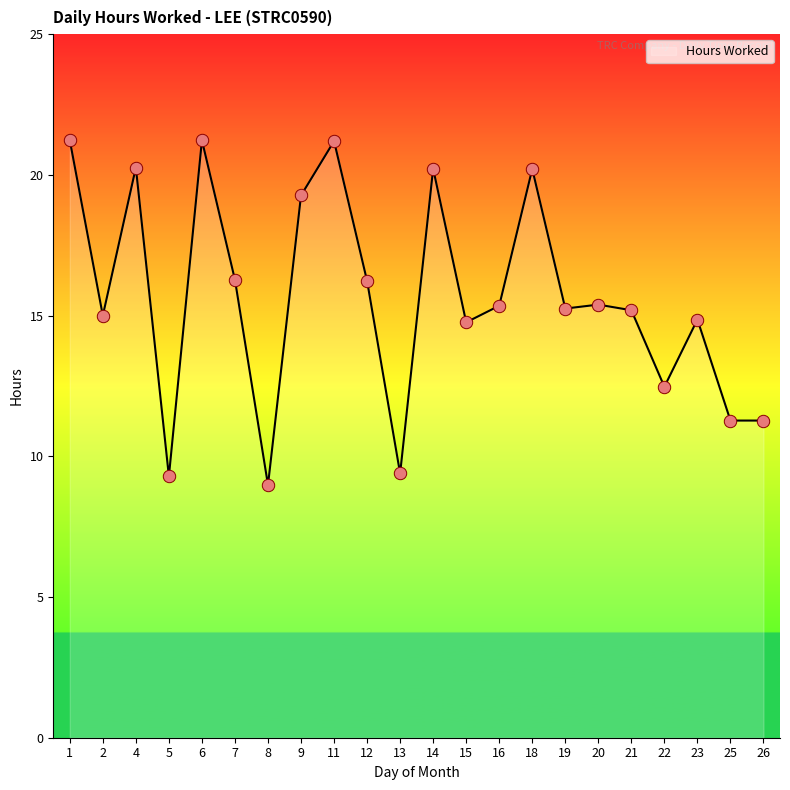

Approximately how many times larger is the value at 13 compared to 19?

0.6